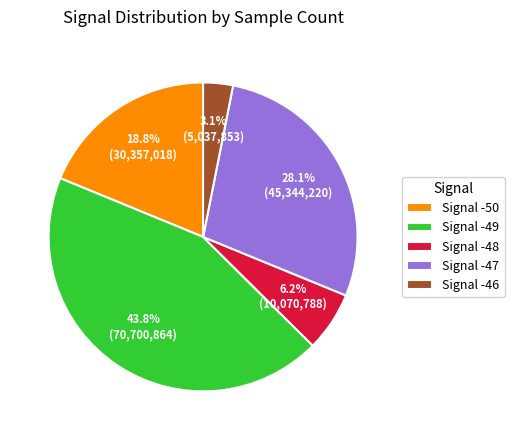

What is the ratio of the value at Signal -47 to the value at Signal -50?

1.5